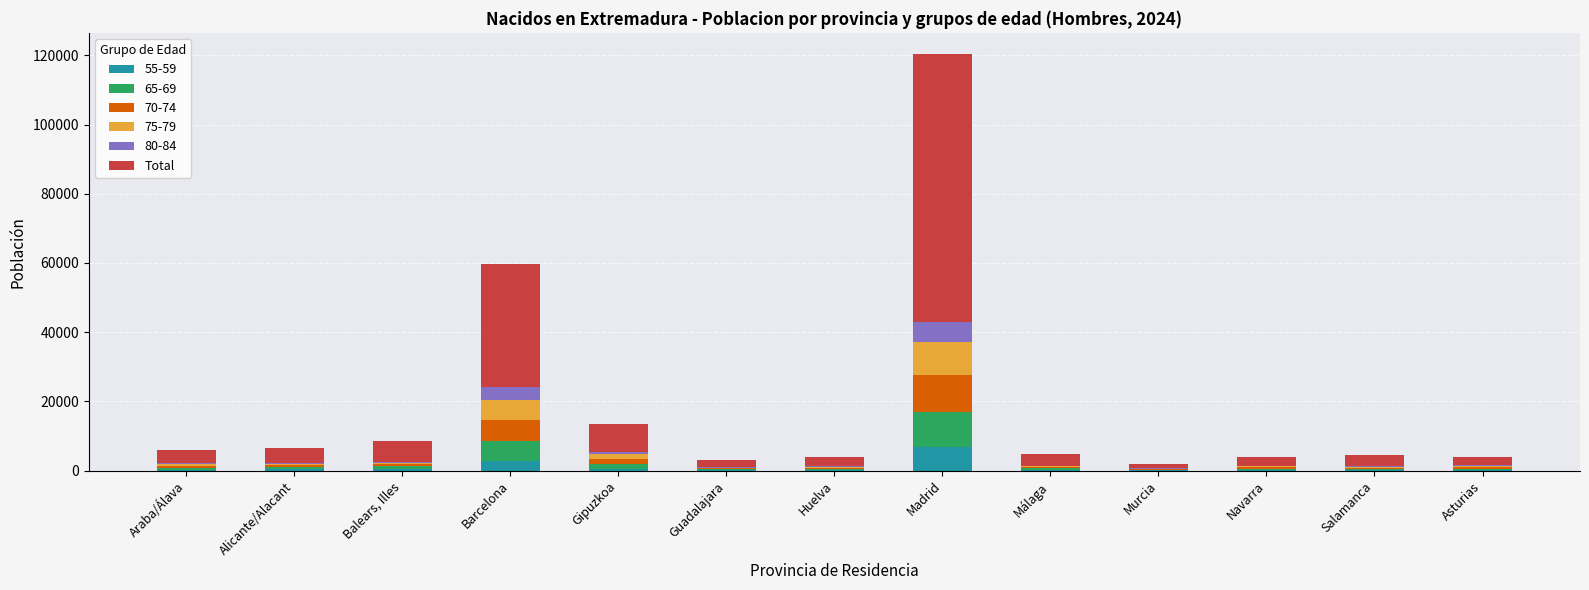

At which category is the sum across all series the highest?

Madrid